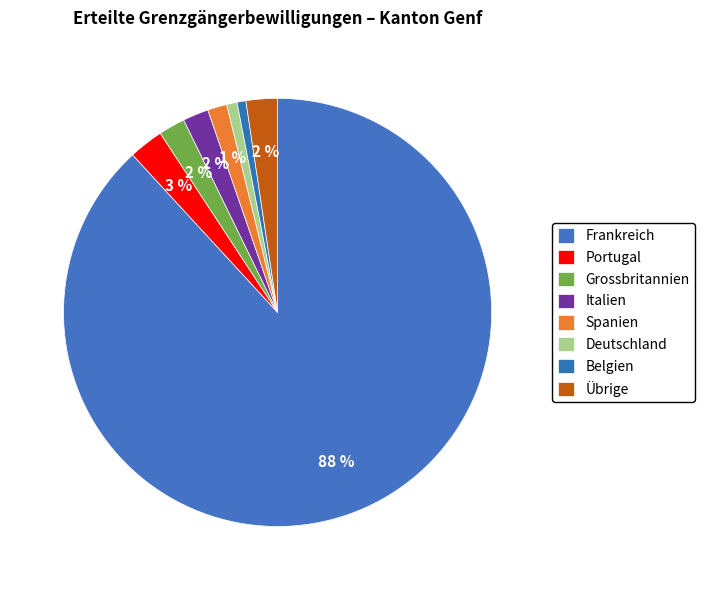

How many segments does this pie chart have?

8